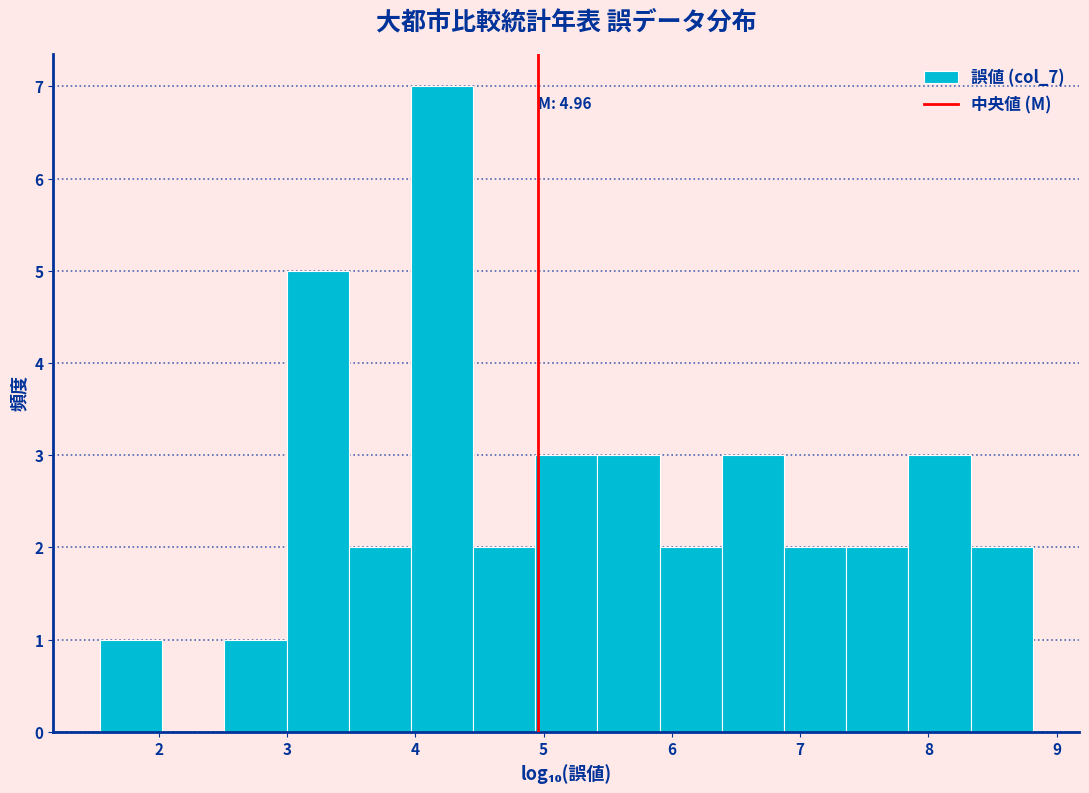

Over which range of the x-axis is the bar tallest?

4.0 to 4.5